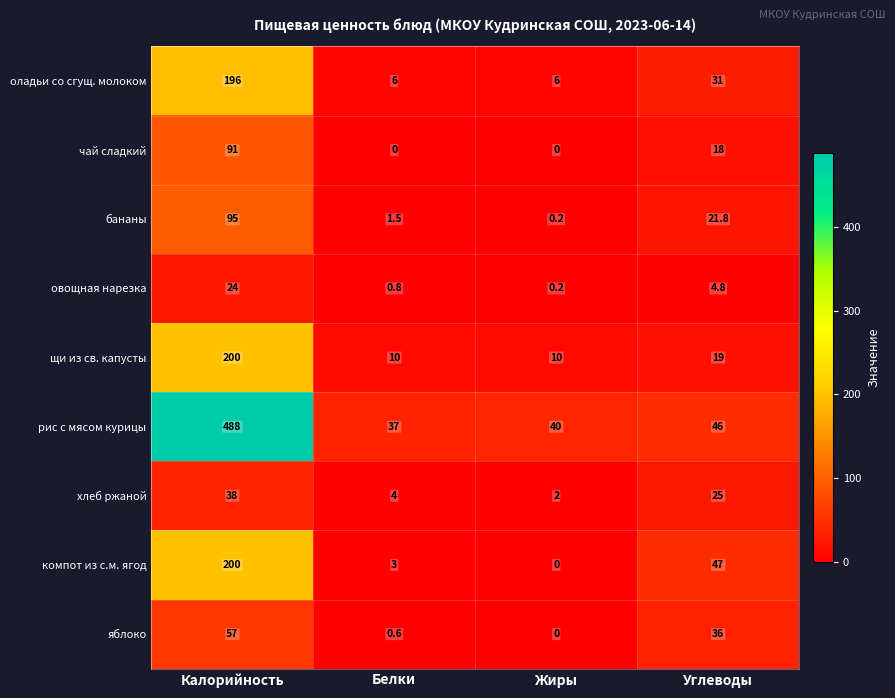

Which series has the widest spread of values?

рис с мясом курицы